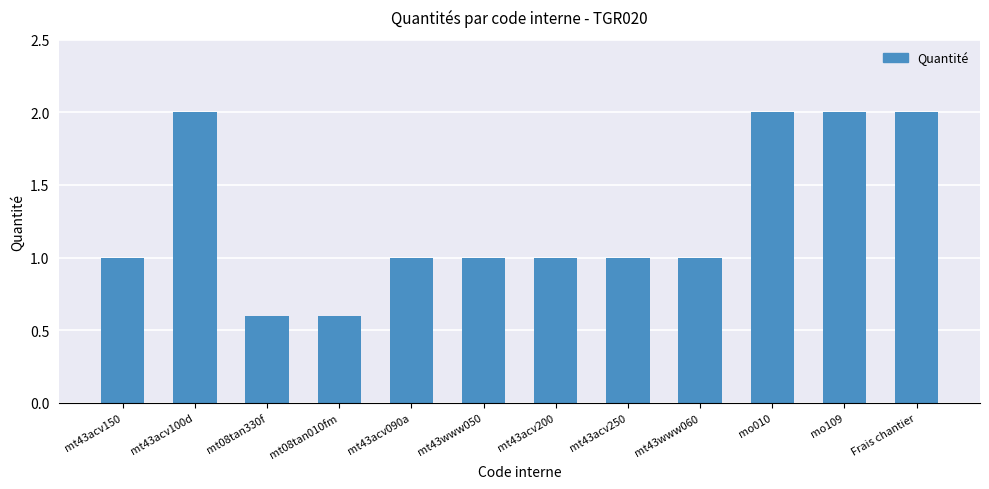

Between mt08tan010fm and mt43acv200, which is larger?

mt43acv200